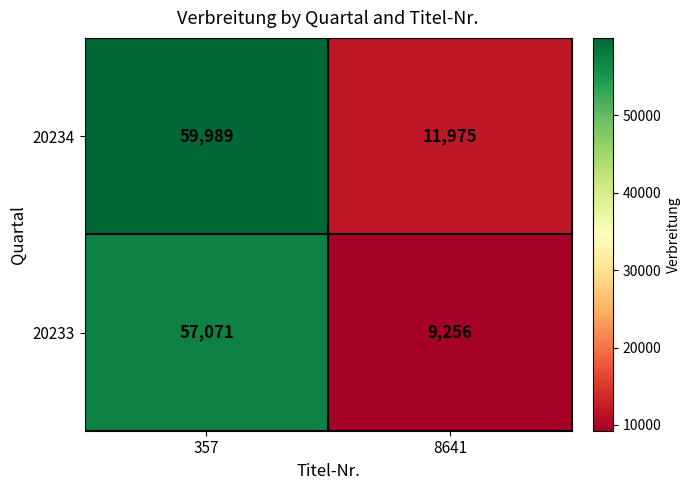

What is the difference between the highest and lowest values at 357?

2918